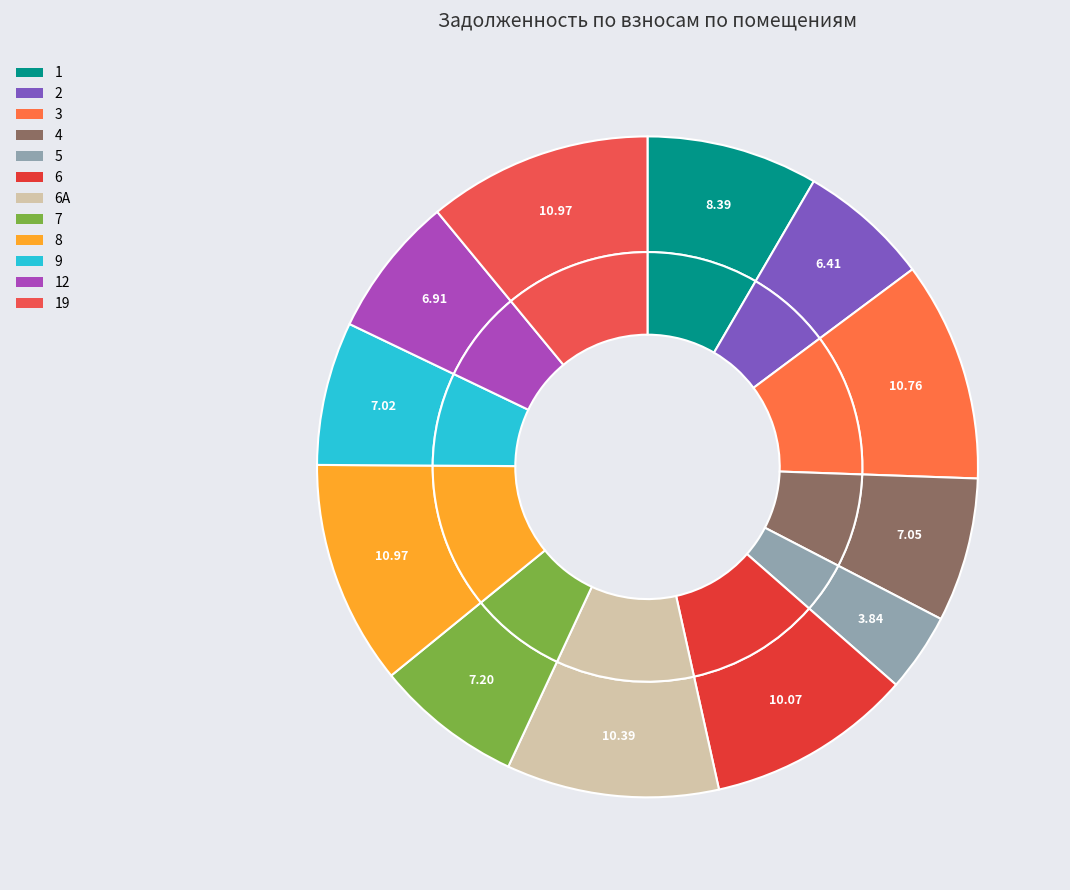

Is it true that 1 is 8% of the pie?

True